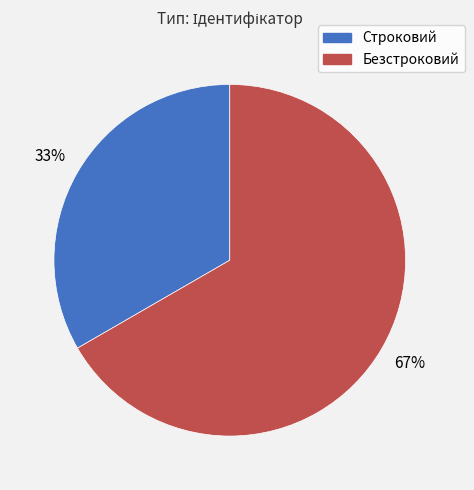

Rank the categories by value from lowest to highest.

Строковий, Безстроковий